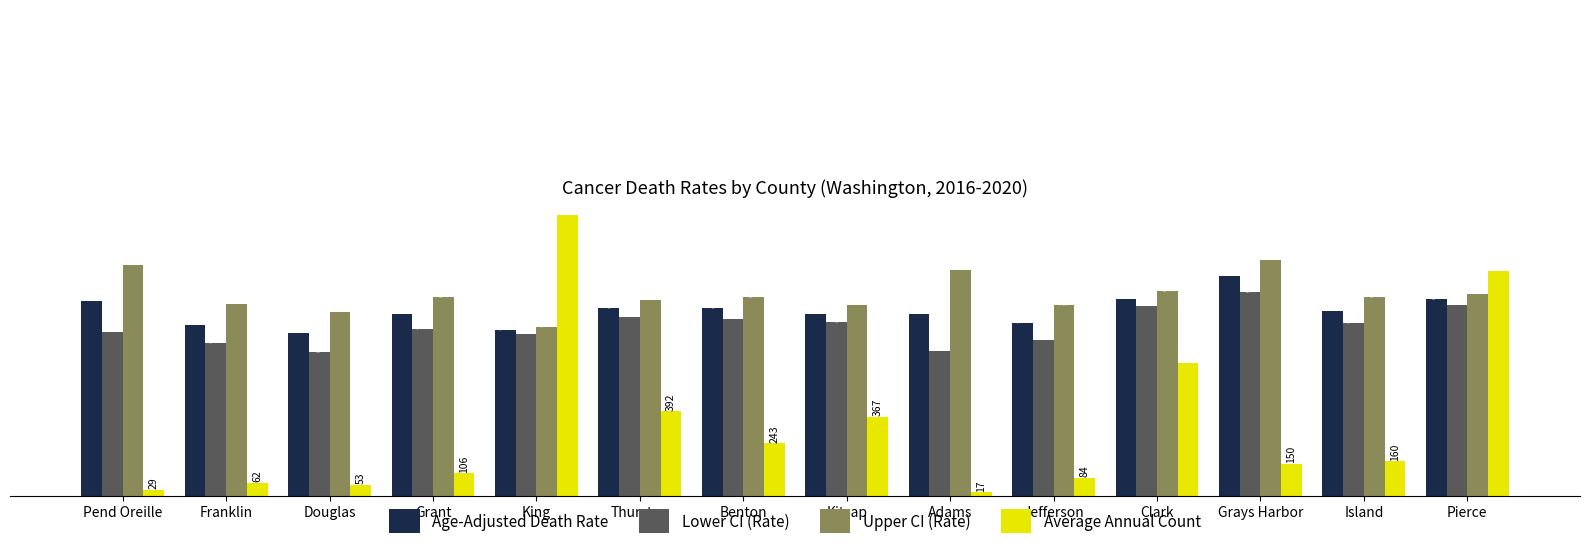

How many bars are there in each group?

4